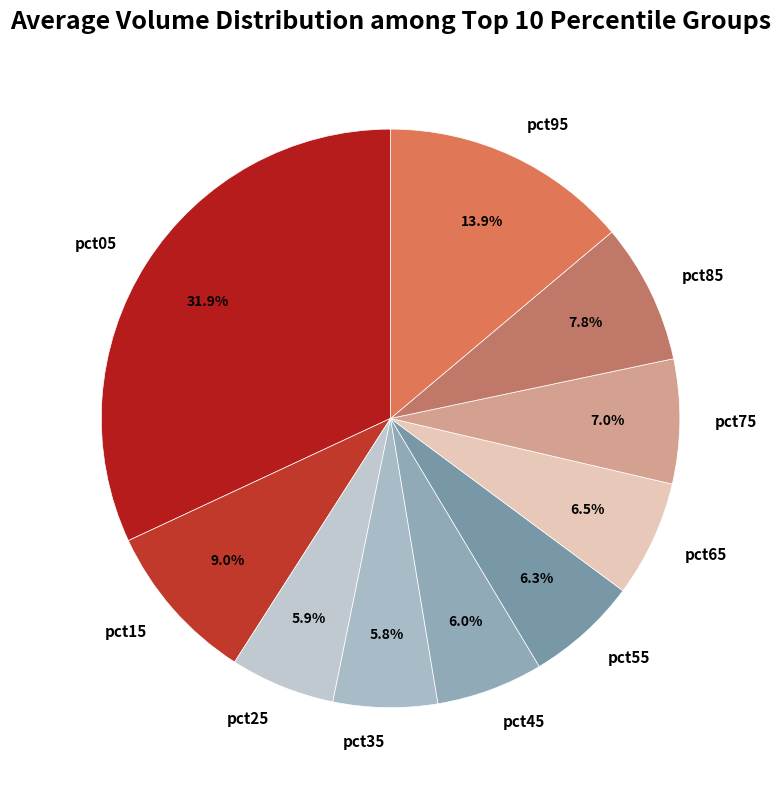

Which category has the biggest portion of the pie?

pct05